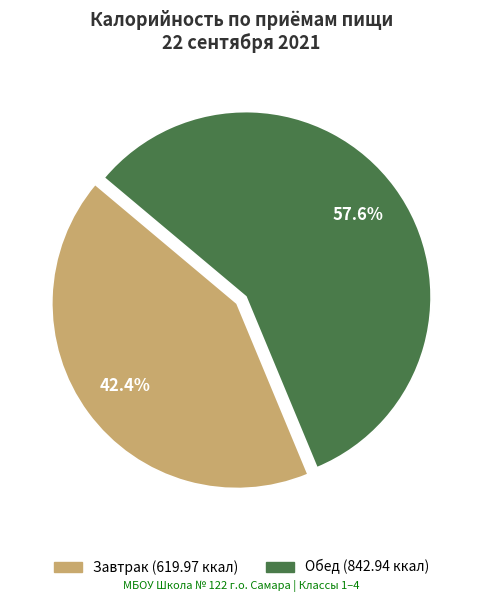

Combined, what portion of the pie is Обед and Завтрак?

100.0%